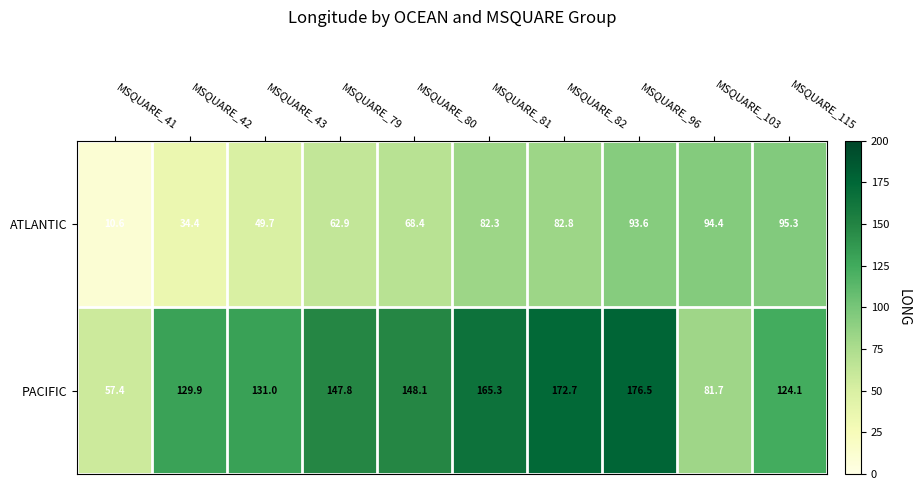

Reading right to left, extract all data points from this chart.

ATLANTIC: 95.3	94.4	93.6	82.8	82.3	68.4	62.9	49.7	34.4	10.6
PACIFIC: 124.1	81.7	176.5	172.7	165.3	148.1	147.8	131.0	129.9	57.4